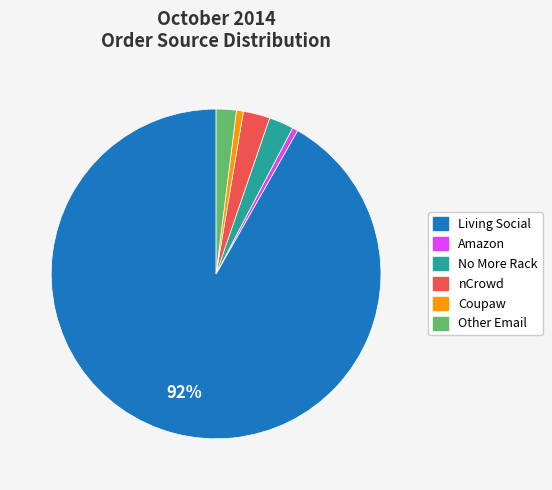

To the nearest percent, what portion does Coupaw represent?

1%